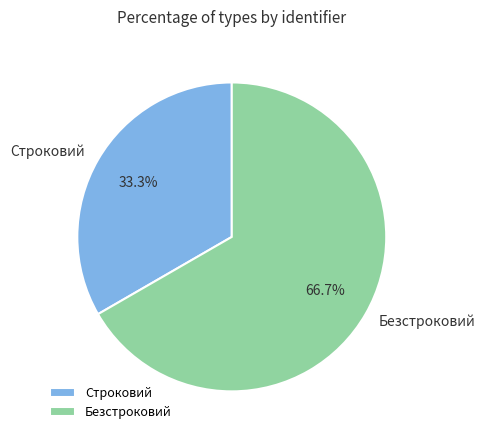

Is it true that Безстроковий is 55% of the pie?

False